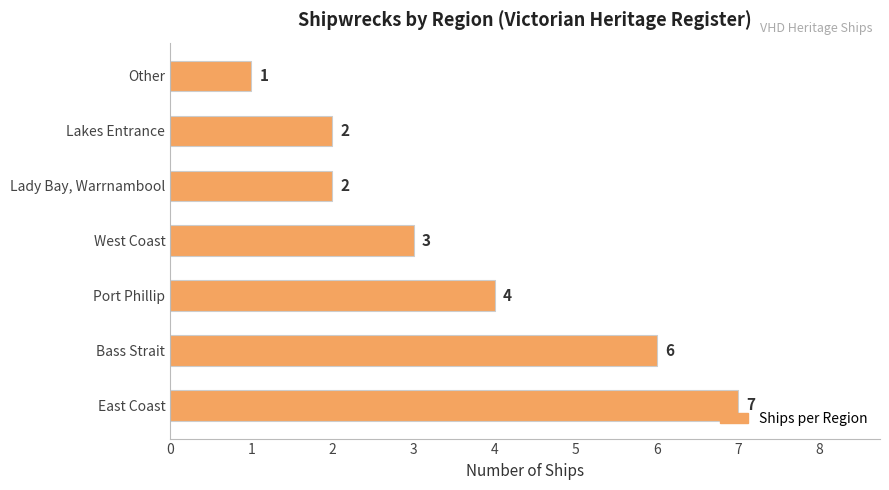

How many categories are shown in the chart?

7